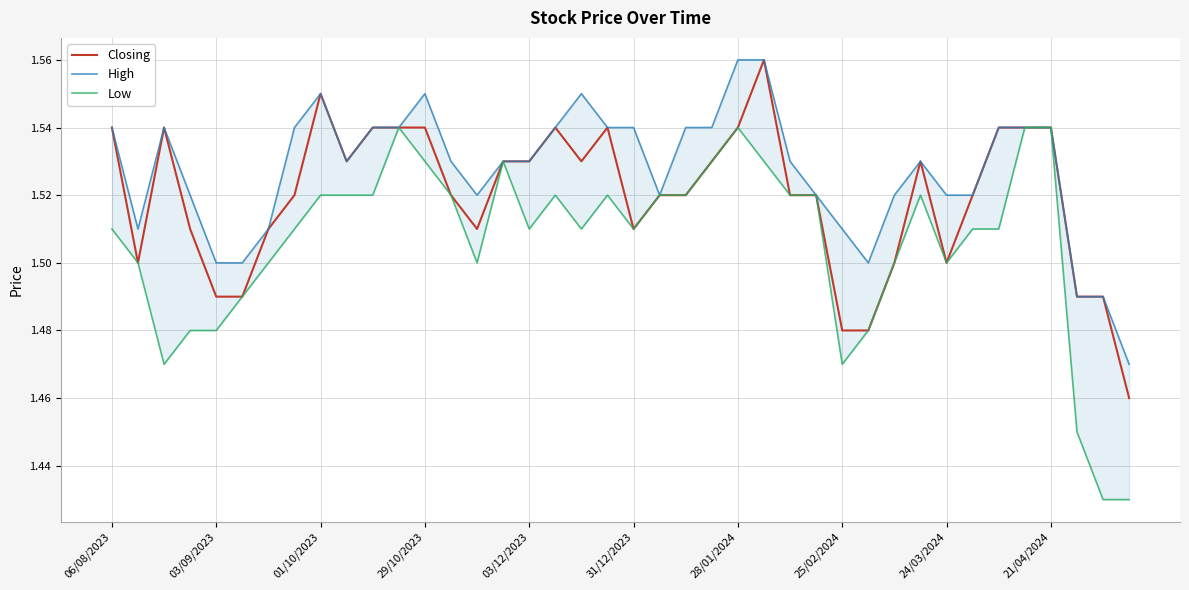

What is the minimum value shown in the chart?

1.4